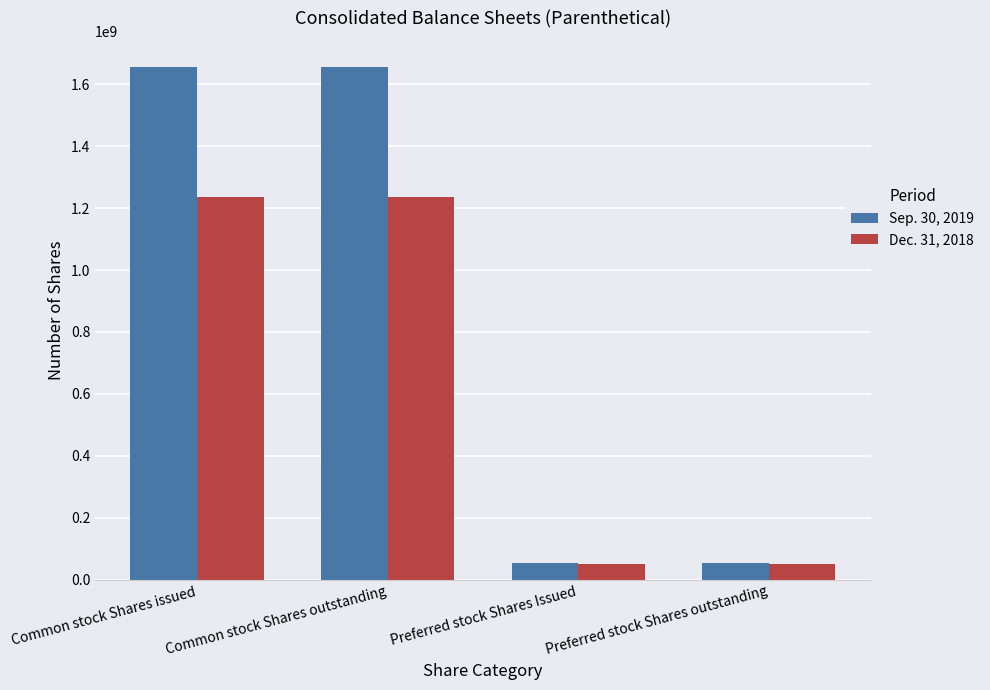

Reading right to left, extract all data points from this chart.

Sep. 30, 2019: 54200000	54200000	1656829156	1656829156
Dec. 31, 2018: 50950000	50950000	1236319023	1236319023